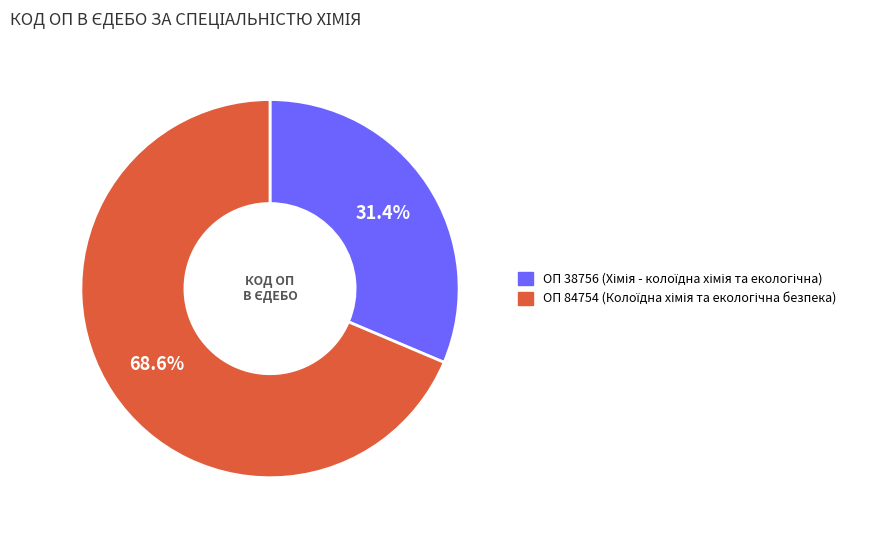

Does any single category account for the majority?

Yes